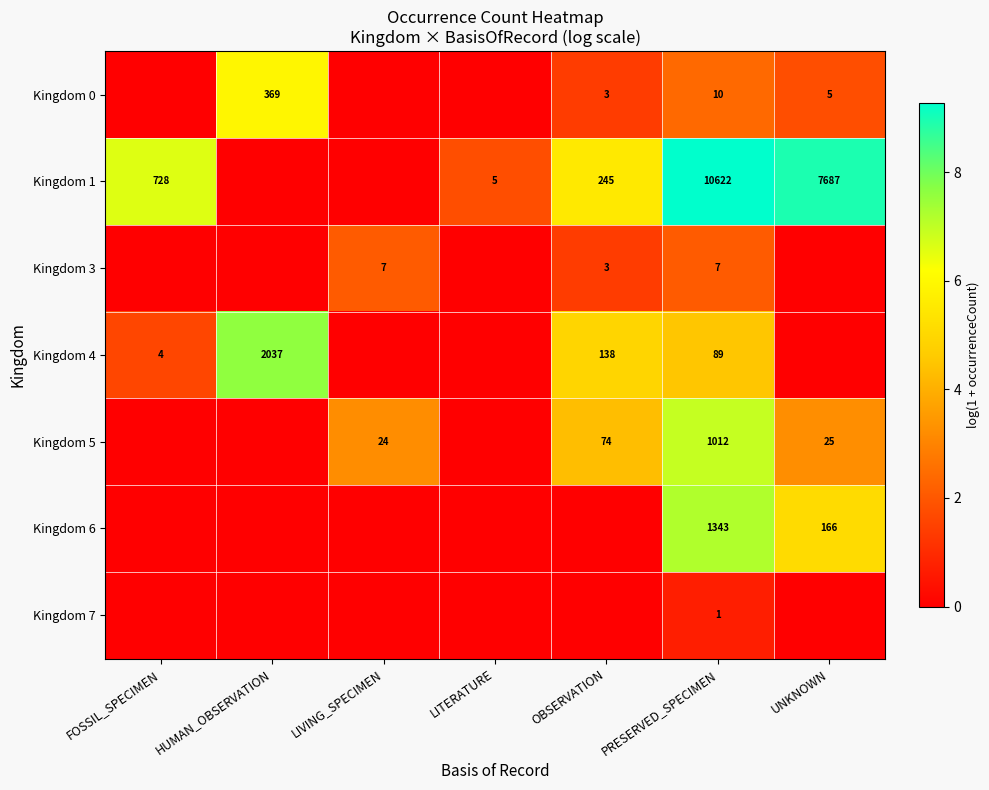

What is the total value across all series at PRESERVED_SPECIMEN?

13084